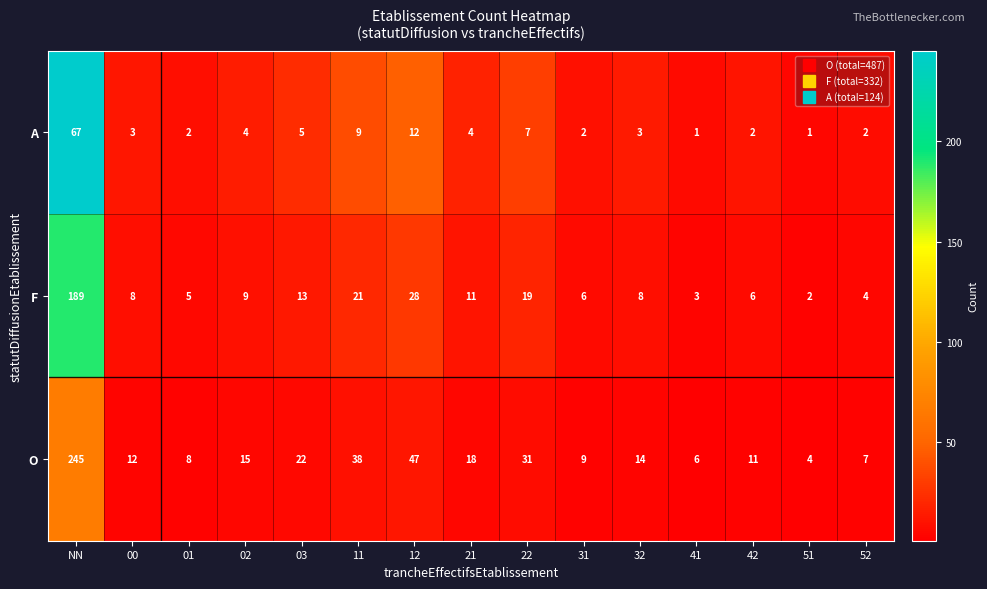

What is the maximum value shown in the chart?

245